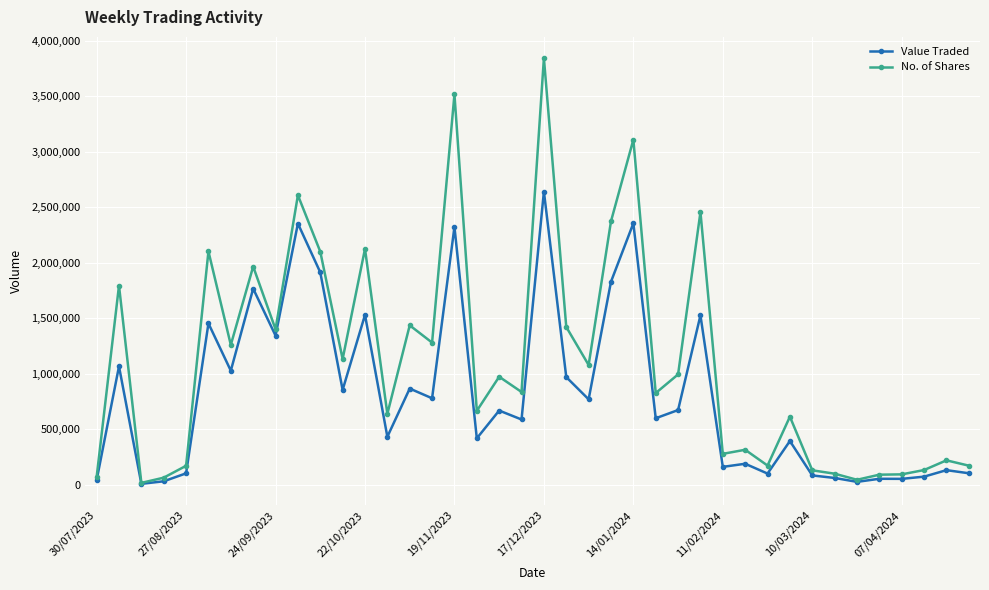

True or false: No. of Shares has more than 0 interior local peaks.

True